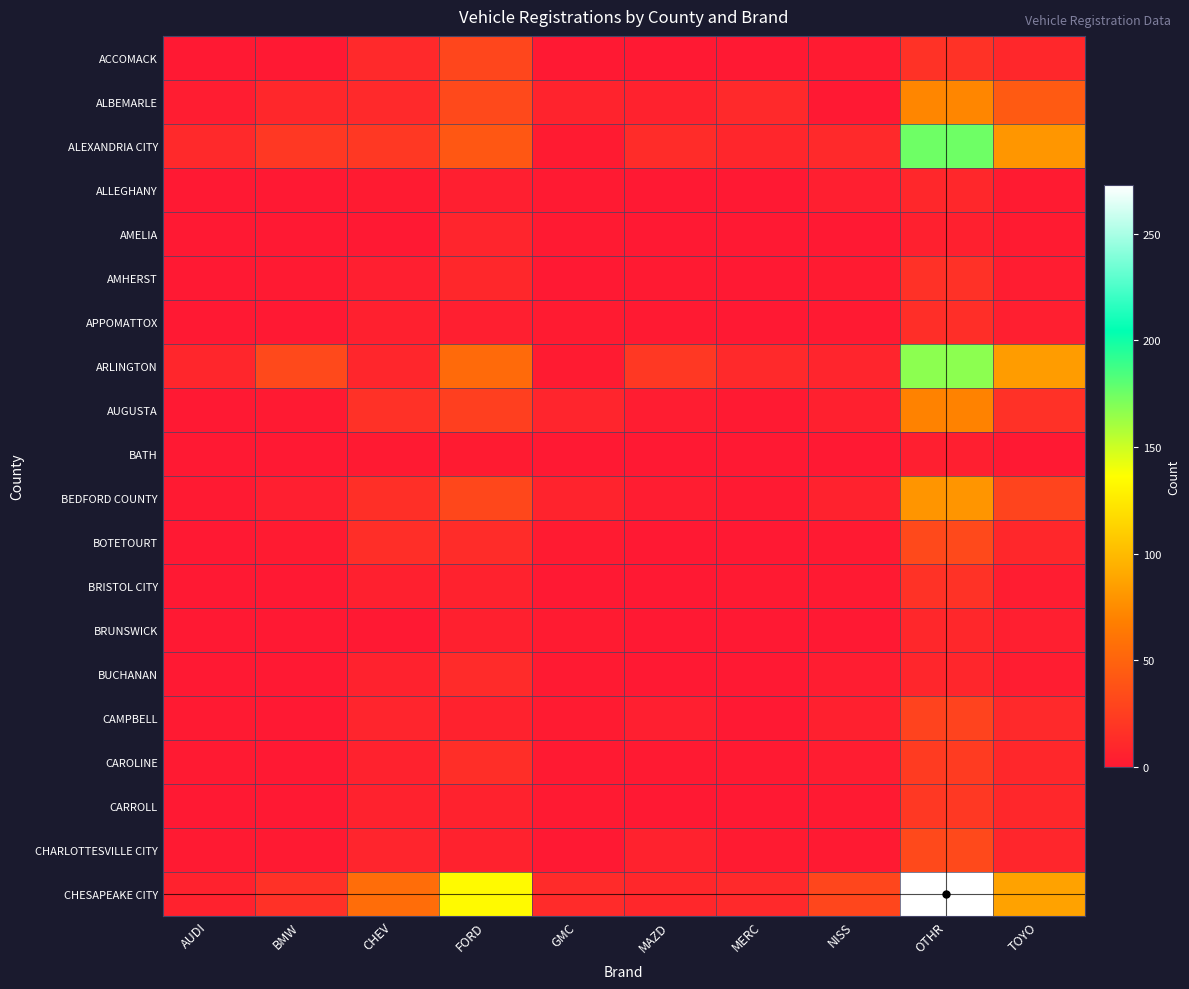

Between GMC and MERC, which series saw the biggest shift?

ARLINGTON